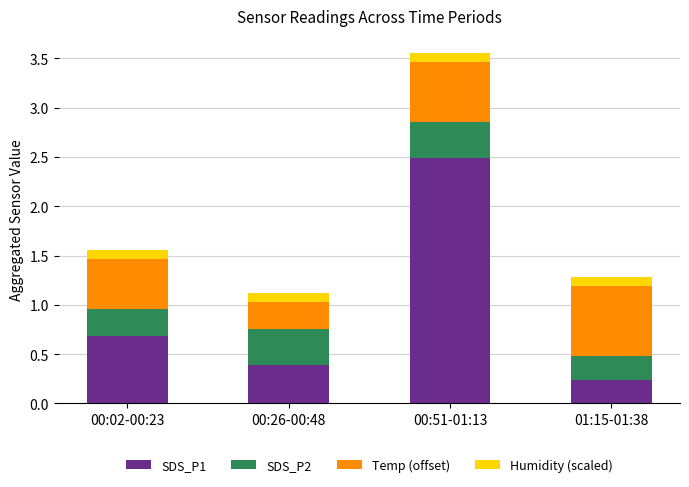

What is the average value of the SDS_P1 series?

1.0